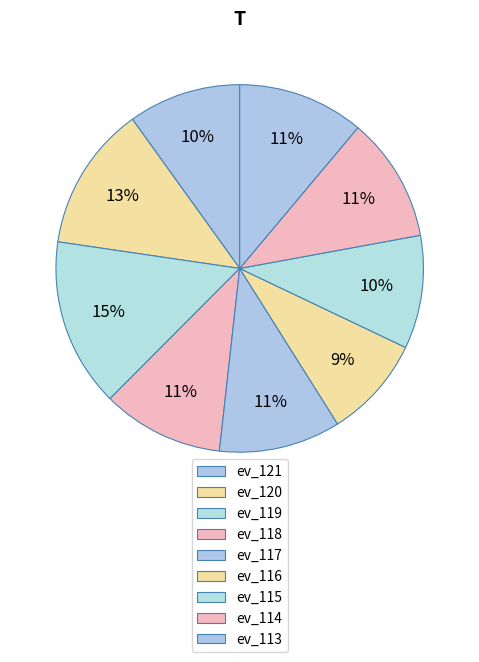

Does ev_116 account for over 50% of the chart?

No